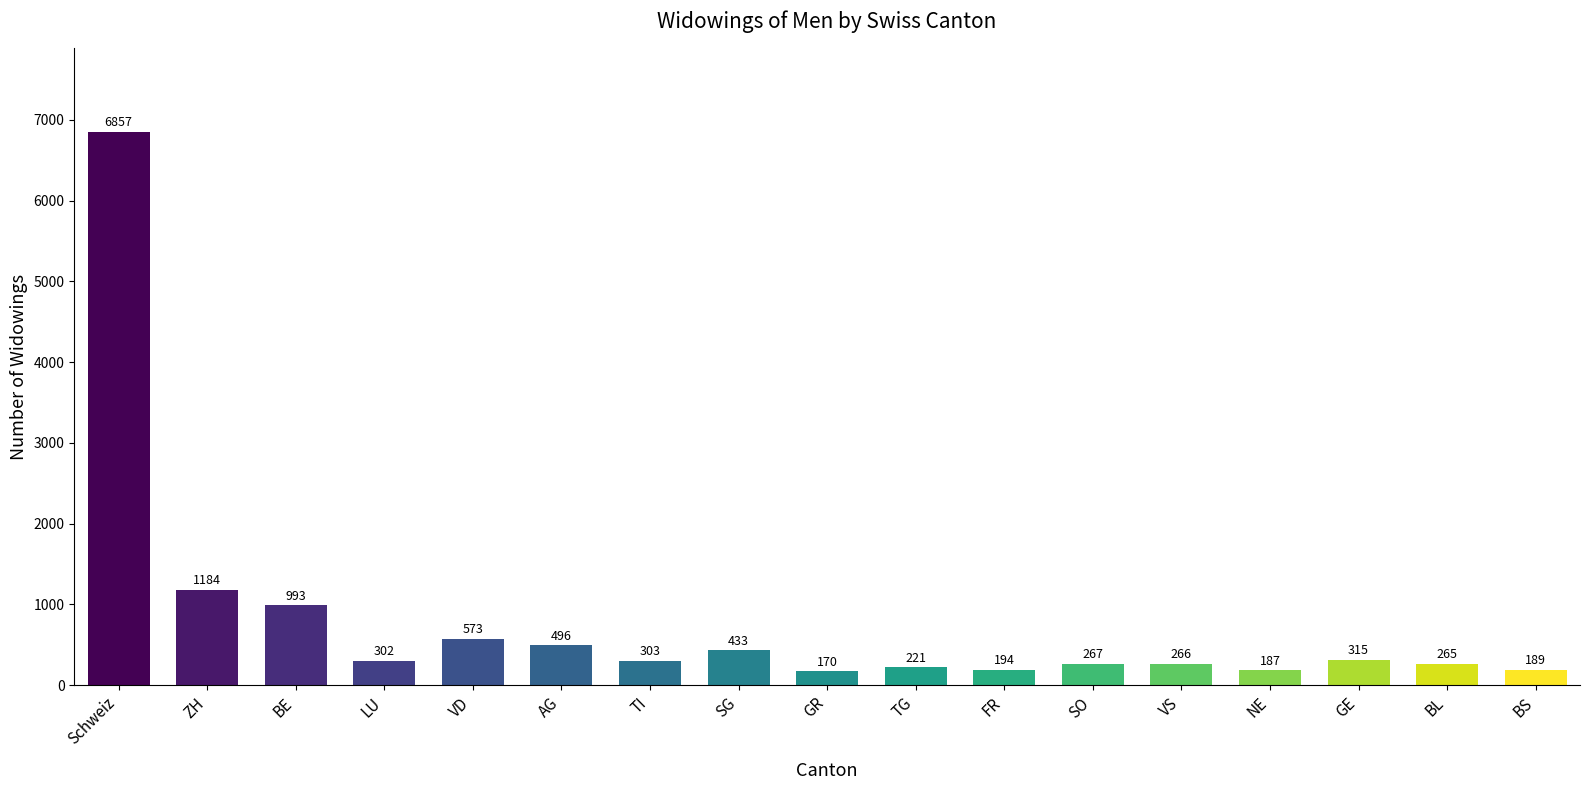

Reading left to right, transcribe all the data shown in this chart.

Schweiz=6857	ZH=1184	BE=993	LU=302	VD=573	AG=496	TI=303	SG=433	GR=170	TG=221	FR=194	SO=267	VS=266	NE=187	GE=315	BL=265	BS=189